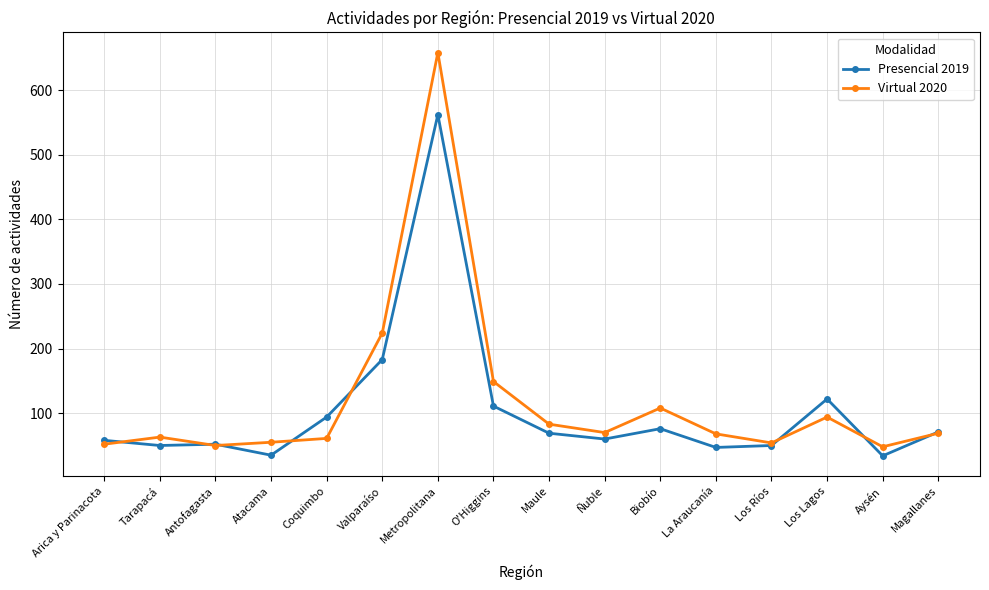

What is the difference between the highest and lowest values at Atacama?

20